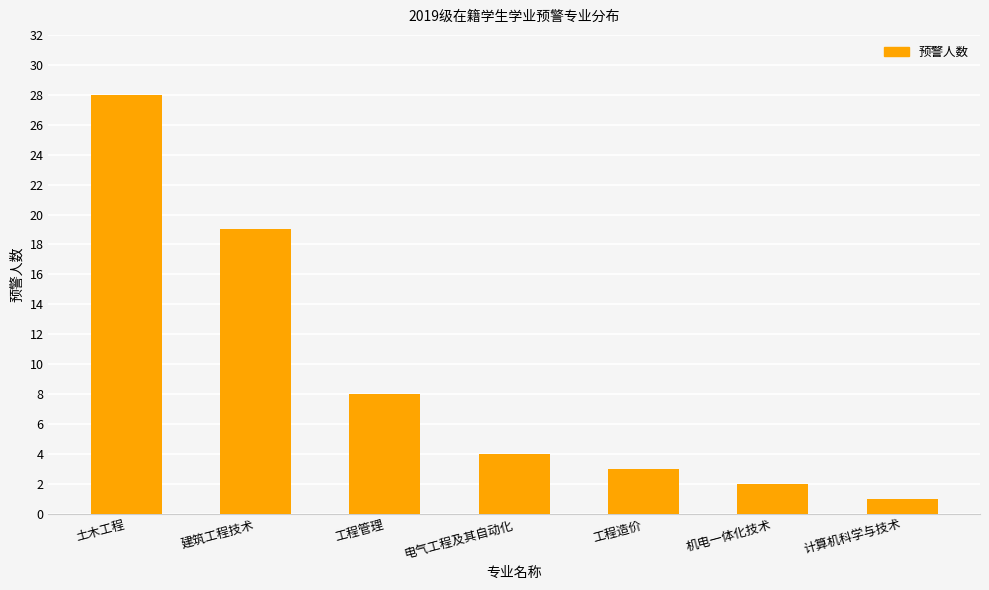

Does the chart contain any negative values?

No